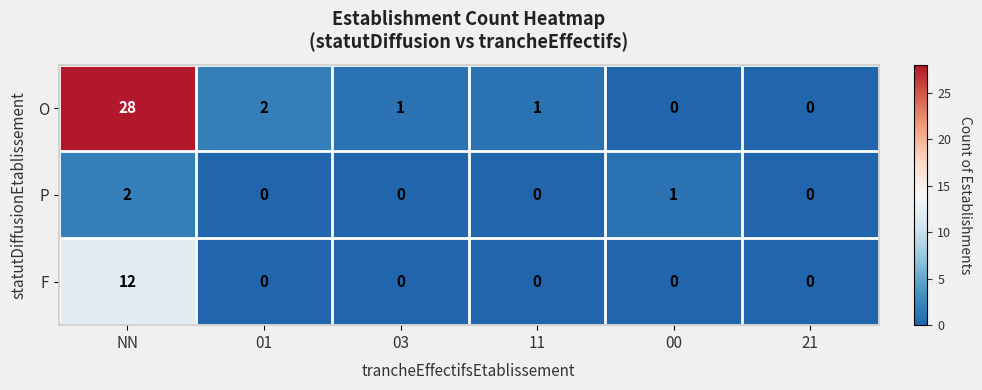

How many series are shown in this chart?

3